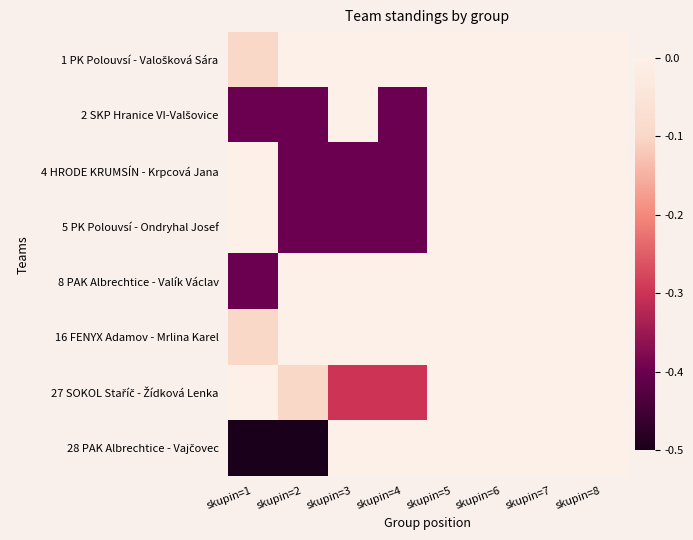

What is the smallest value displayed?

-0.5